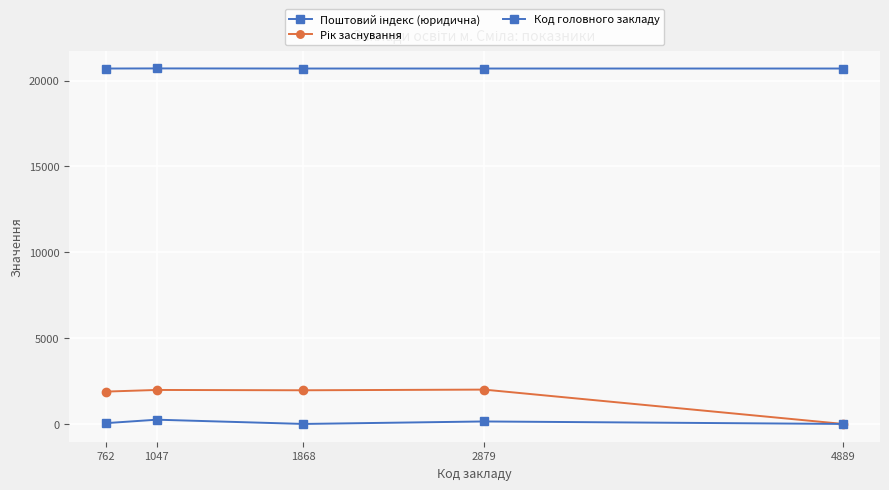

Reading left to right, transcribe all the data shown in this chart.

Поштовий індекс (юридична): 20700	20706	20700	20700	20700
Рік заснування: 1884	1980	1961	2000	0
Код головного закладу: 47	248	0	145	0